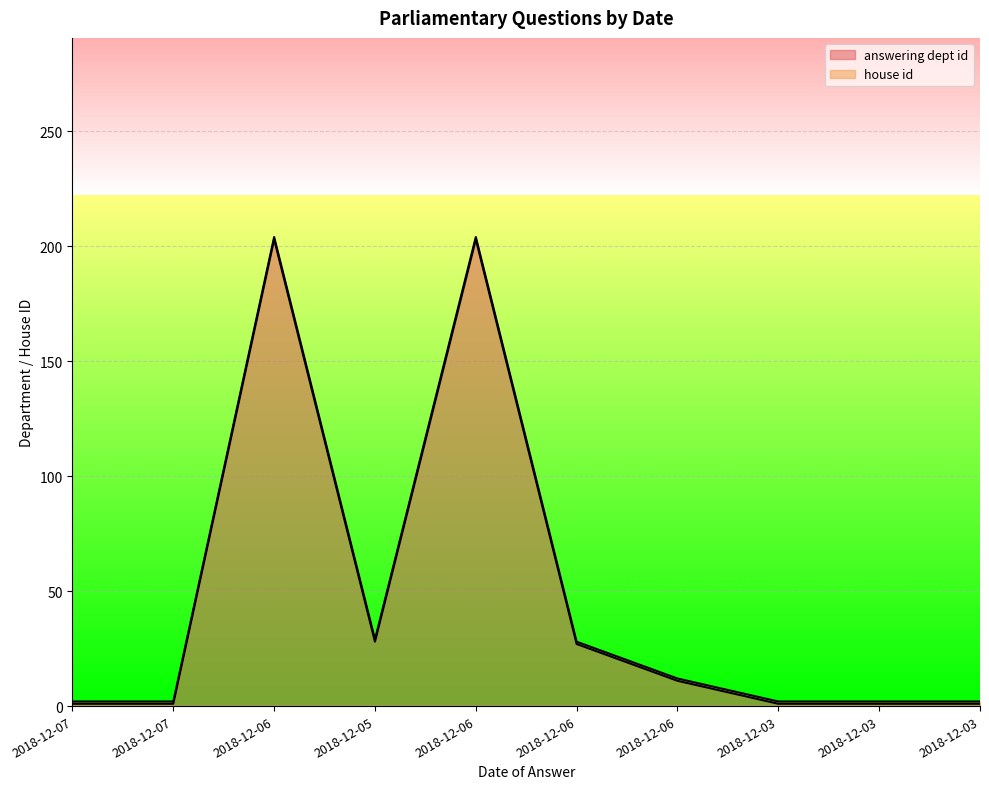

At which category does the data reach its first local peak?

2018-12-06